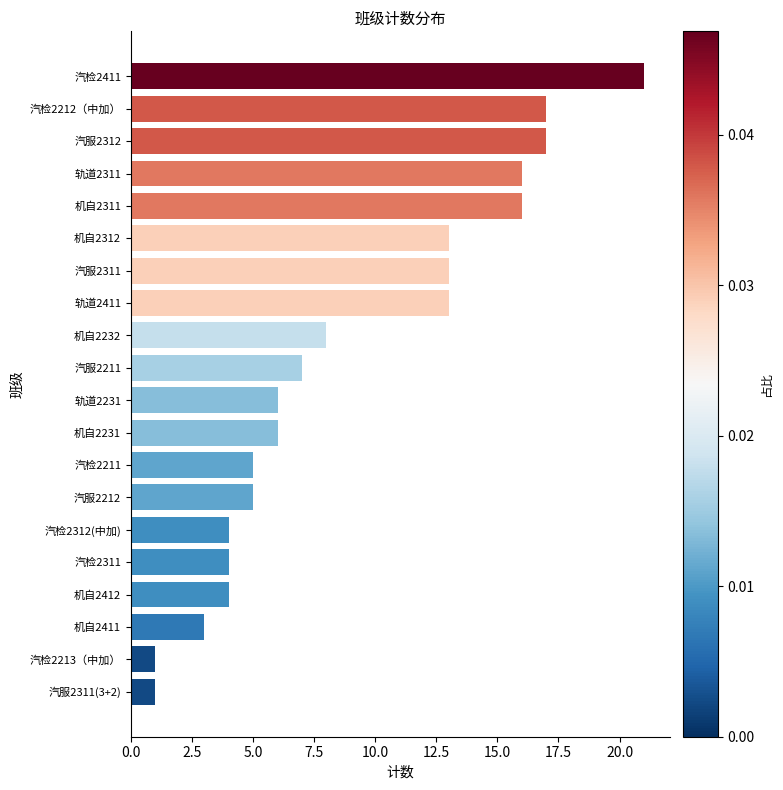

What is the sum of the values at 汽检2213（中加） and 汽检2311?

5